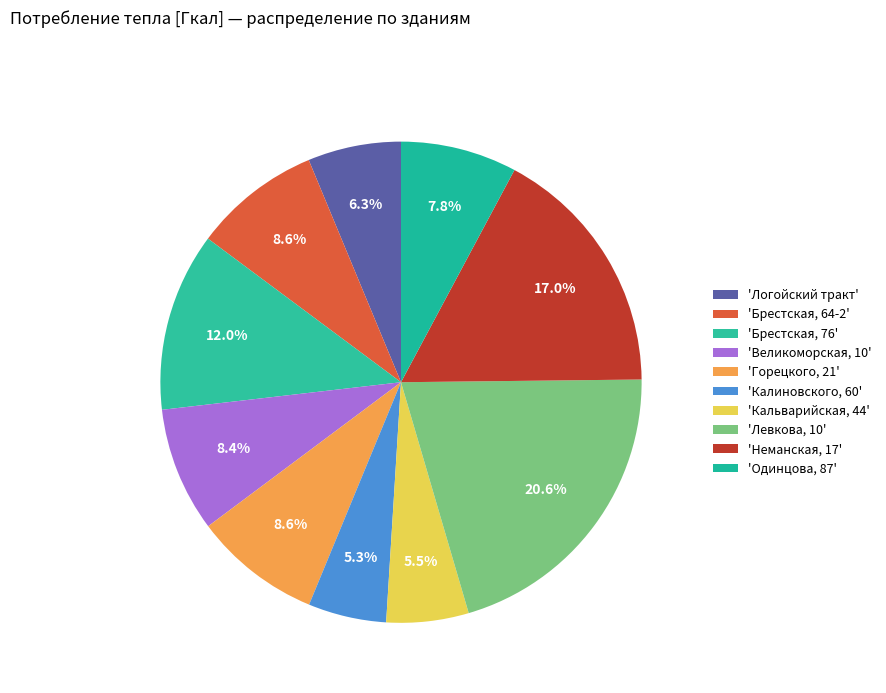

How many segments does this pie chart have?

10